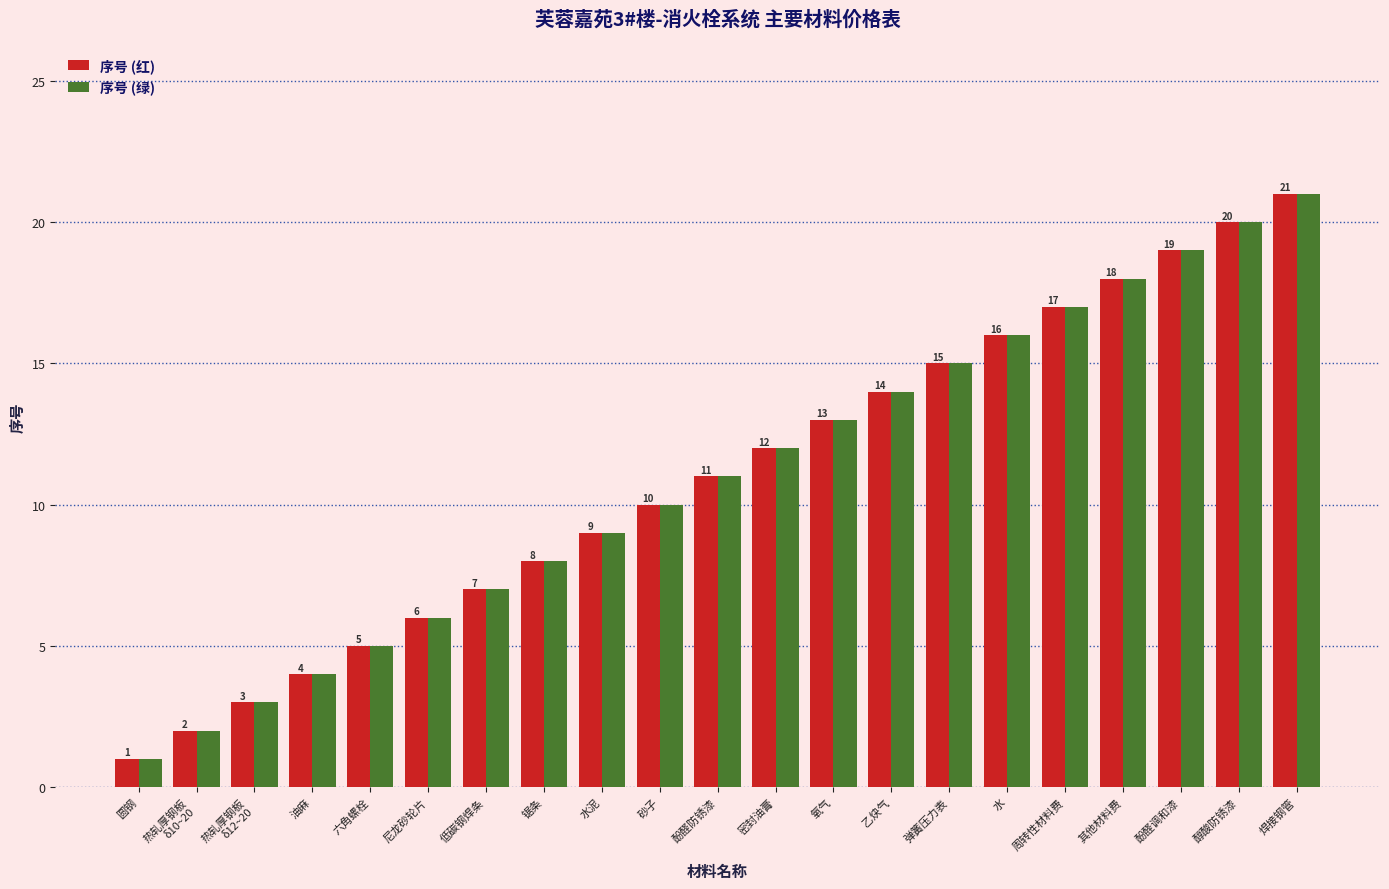

What is the difference between the second highest and second lowest values in the 序号 (红) series?

18